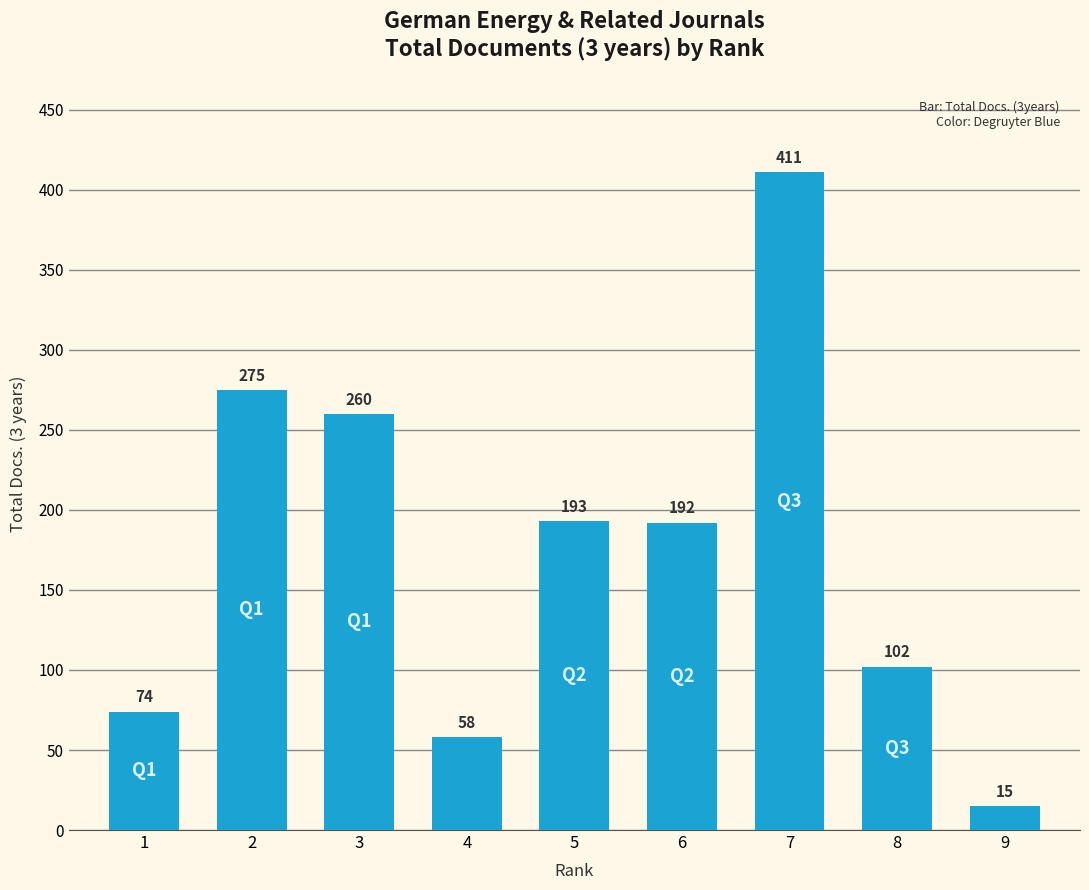

The value at 2 is 275. True or false?

True